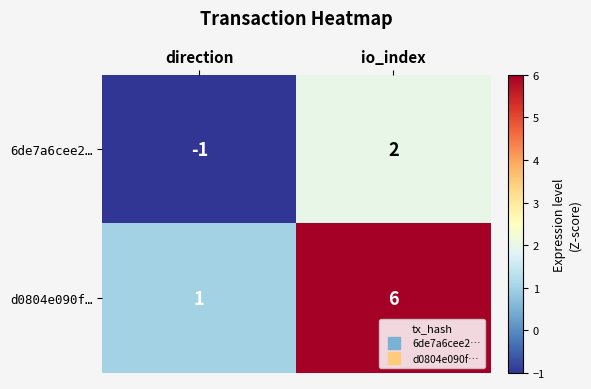

What is the sum of all d0804e090f… values?

7